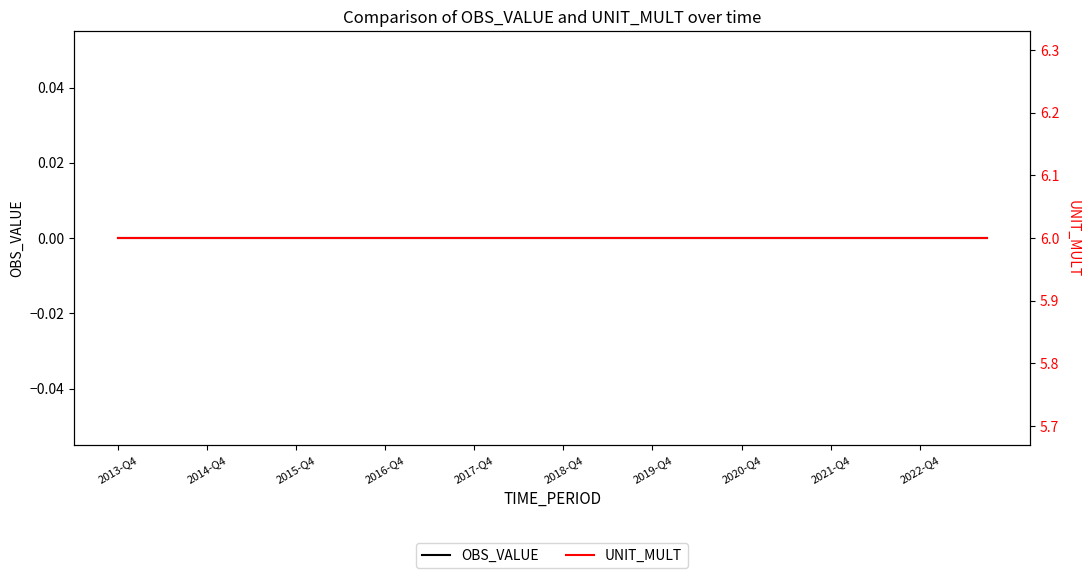

True or false: OBS_VALUE has more than 2 interior local peaks.

False